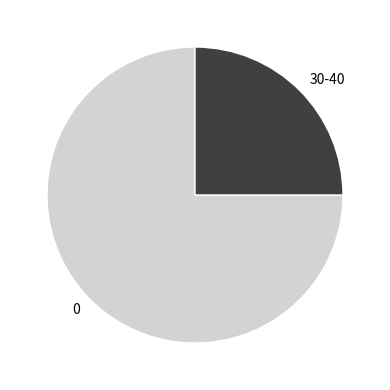

Do 30-40 and 0 together represent more than half of the pie?

Yes